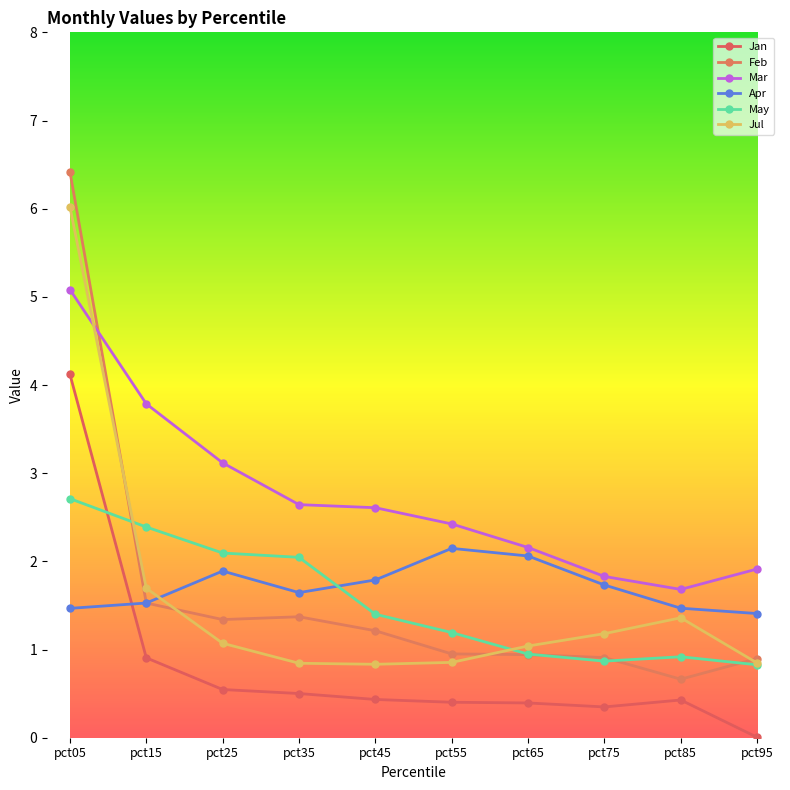

Reading right to left, extract all data points from this chart.

Jan: pct95=0.0	pct85=0.4	pct75=0.3	pct65=0.4	pct55=0.4	pct45=0.4	pct35=0.5	pct25=0.5	pct15=0.9	pct05=4.1
Feb: pct95=0.9	pct85=0.7	pct75=0.9	pct65=0.9	pct55=1.0	pct45=1.2	pct35=1.4	pct25=1.3	pct15=1.5	pct05=6.4
Mar: pct95=1.9	pct85=1.7	pct75=1.8	pct65=2.2	pct55=2.4	pct45=2.6	pct35=2.6	pct25=3.1	pct15=3.8	pct05=5.1
Apr: pct95=1.4	pct85=1.5	pct75=1.7	pct65=2.1	pct55=2.1	pct45=1.8	pct35=1.6	pct25=1.9	pct15=1.5	pct05=1.5
May: pct95=0.8	pct85=0.9	pct75=0.9	pct65=0.9	pct55=1.2	pct45=1.4	pct35=2.0	pct25=2.1	pct15=2.4	pct05=2.7
Jul: pct95=0.8	pct85=1.4	pct75=1.2	pct65=1.0	pct55=0.9	pct45=0.8	pct35=0.8	pct25=1.1	pct15=1.7	pct05=6.0